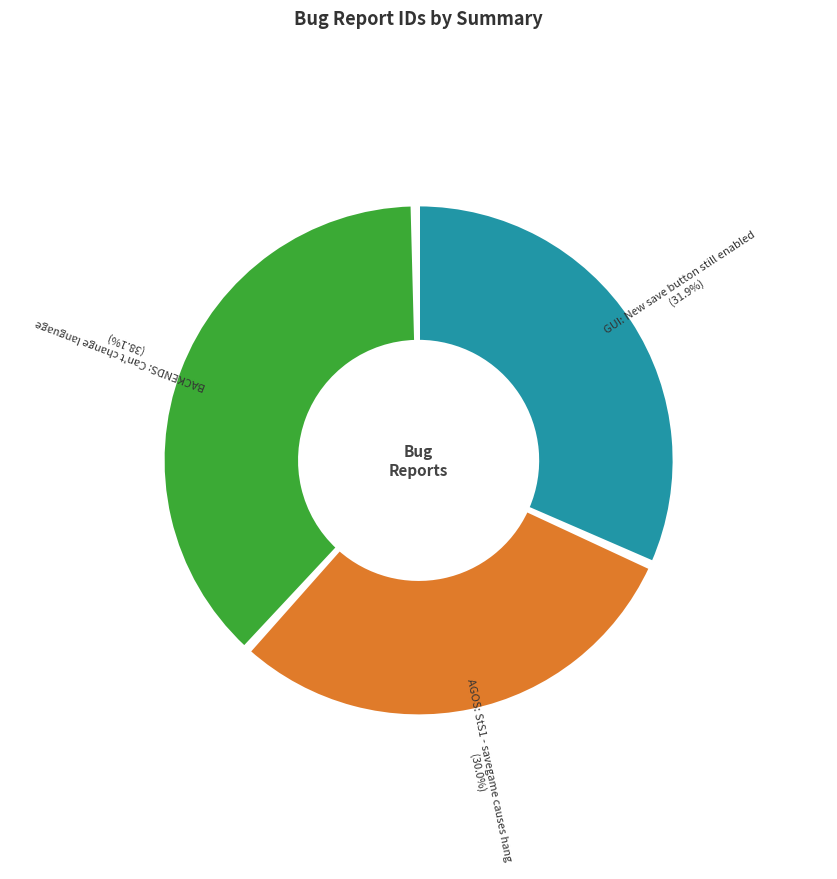

What percentage is the AGOS: StS1 - savegame causes hang slice, to the nearest percent?

30%